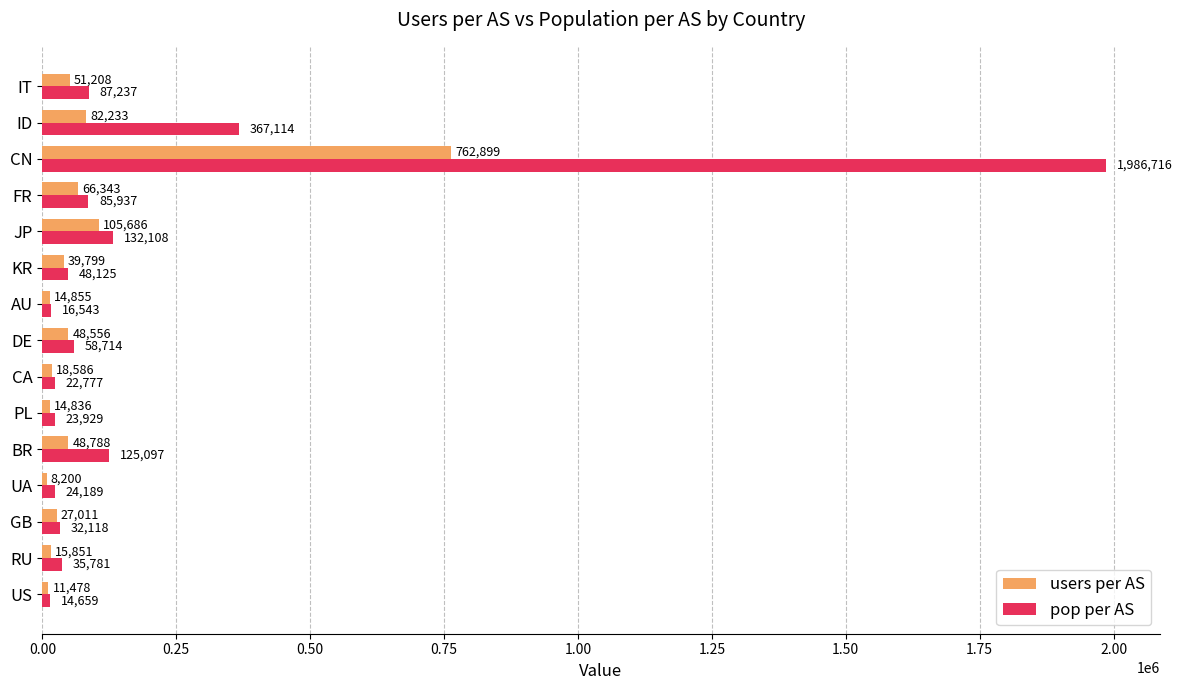

Count the number of data series in this chart.

2